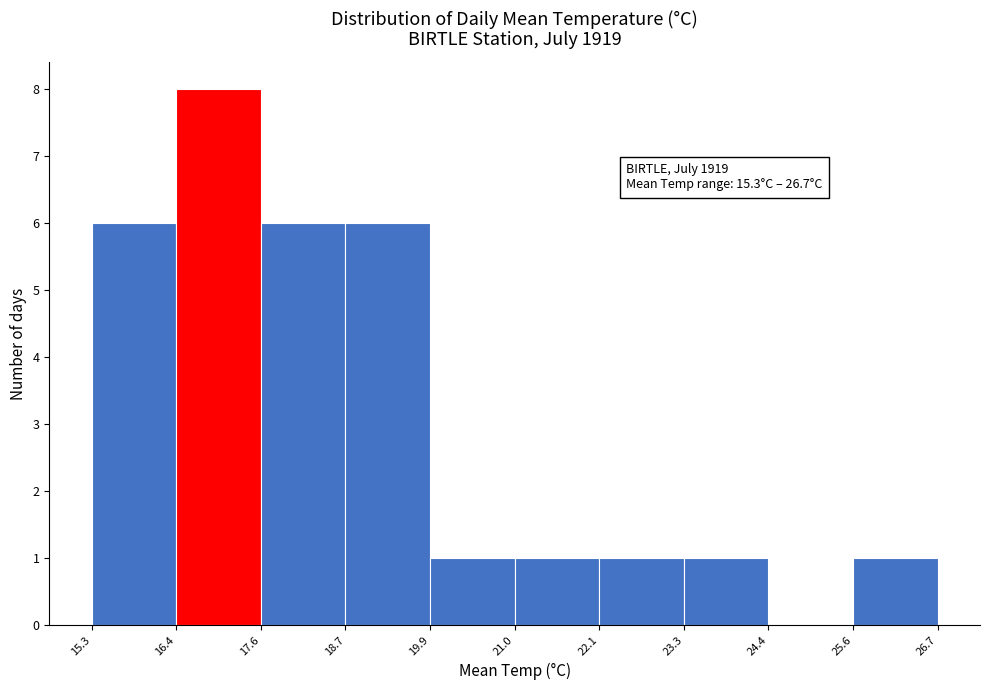

Over which range of the x-axis is the bar tallest?

16.4 to 17.6